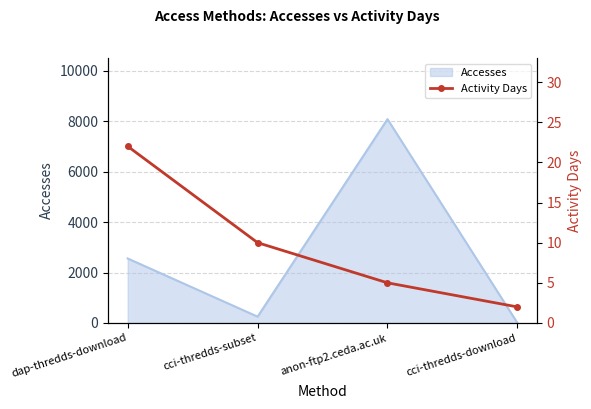

What is the label of the 1st point from the right?

cci-thredds-download